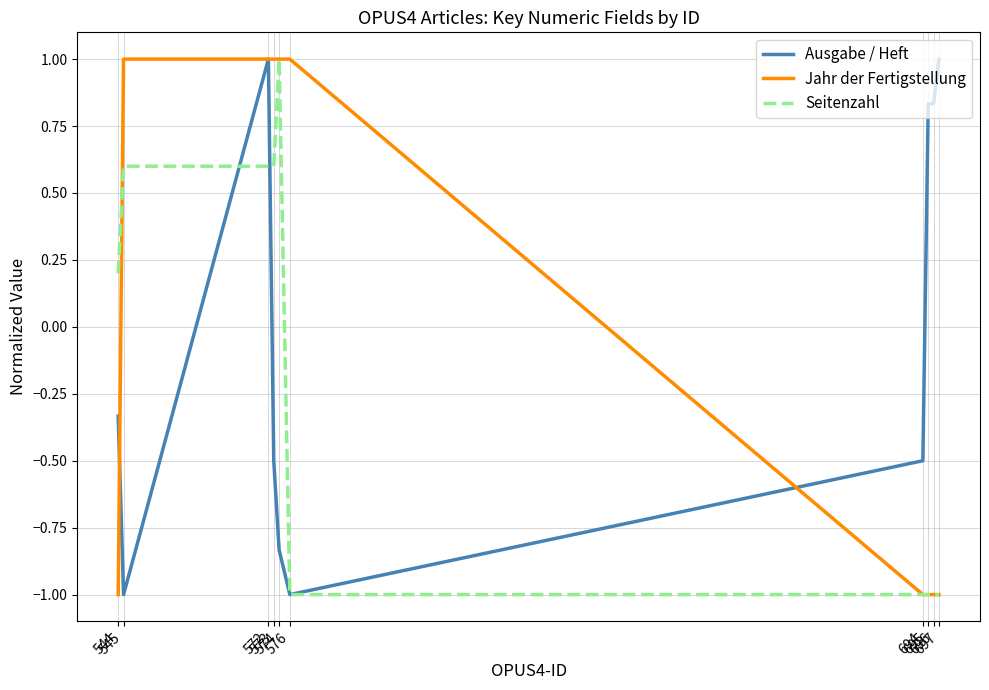

What is the minimum value for Seitenzahl?

-1.0